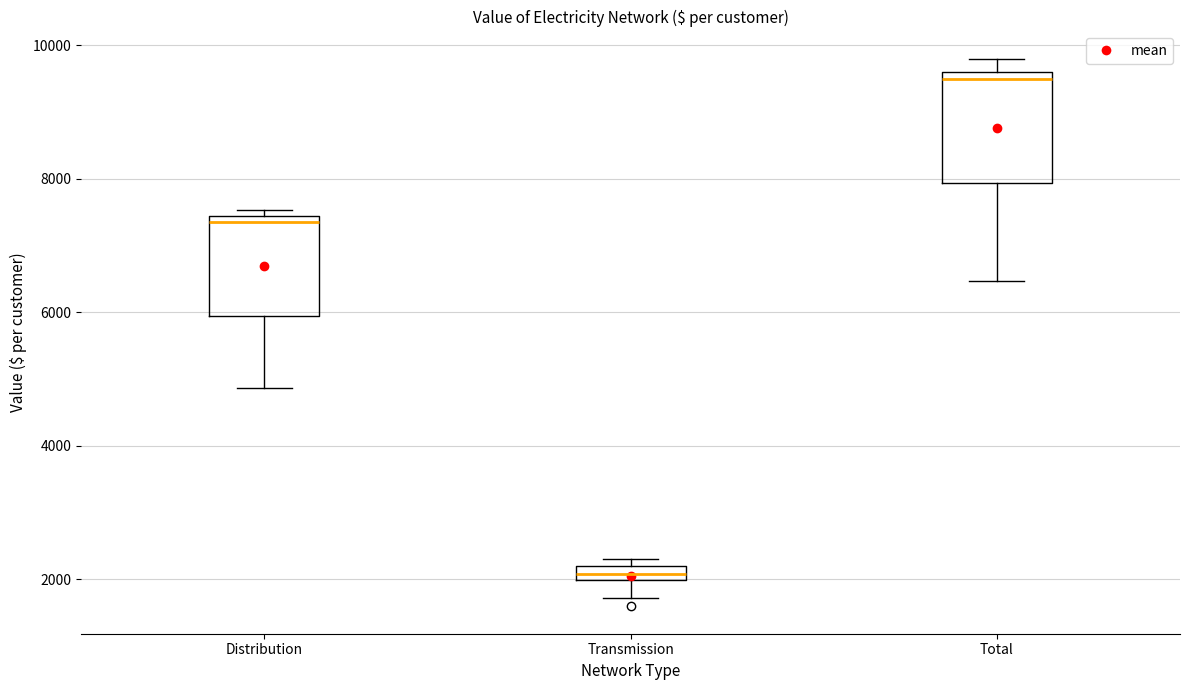

Where is the lower edge of the box for Transmission on the y-axis? The values are not printed on the chart, so give them approximately, as read against the axis.

2000